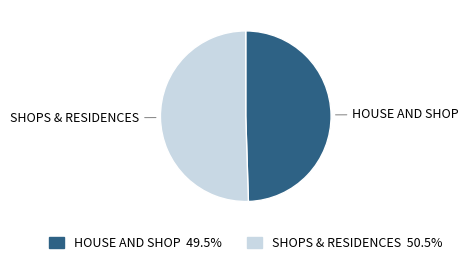

Count the number of slices in the pie.

2